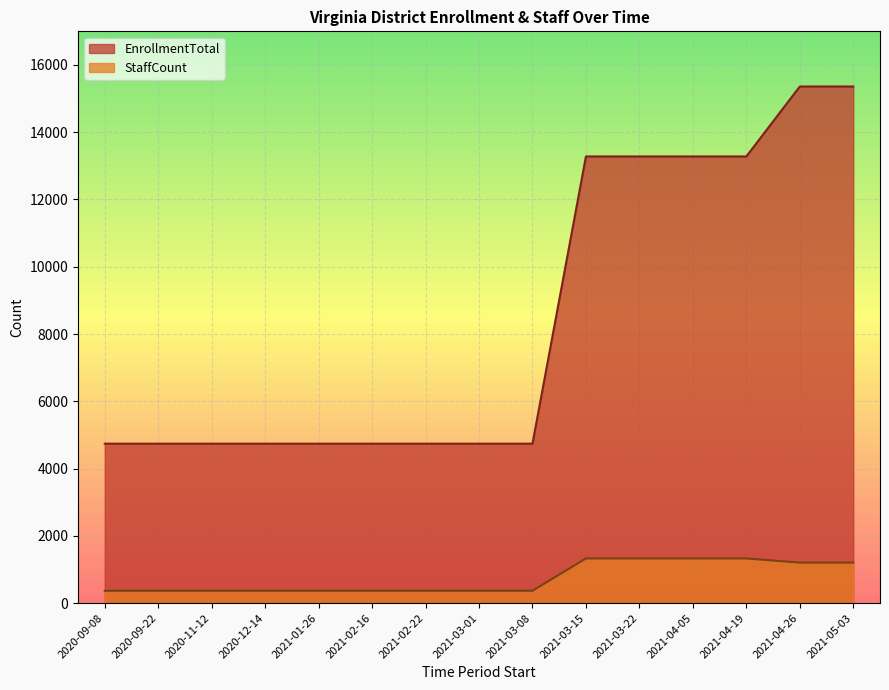

Read the EnrollmentTotal value at 2021-03-08.

4740